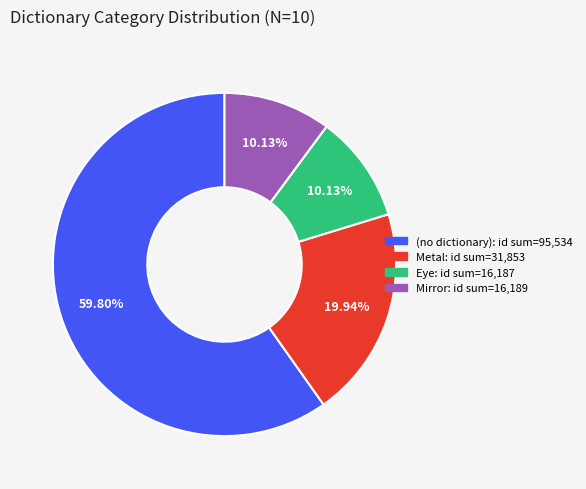

Is there a majority slice in this chart?

Yes